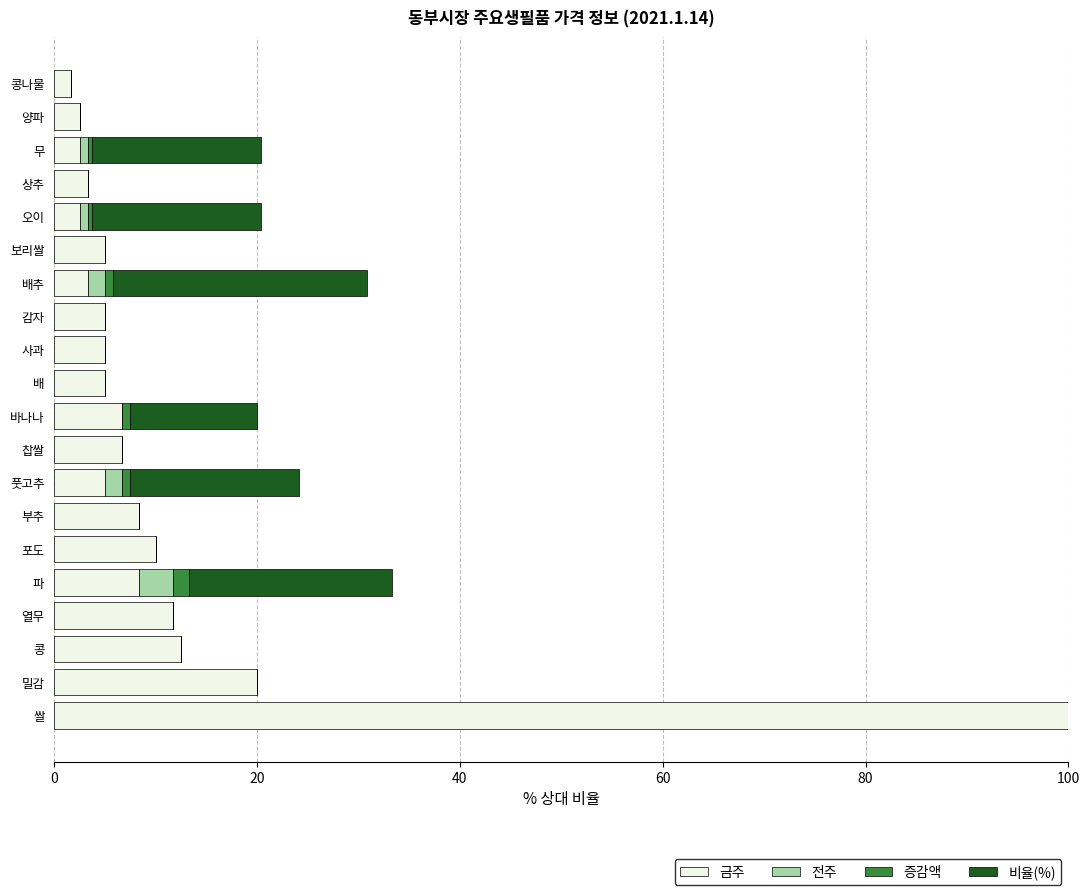

At which label does 금주 reach its peak?

쌀